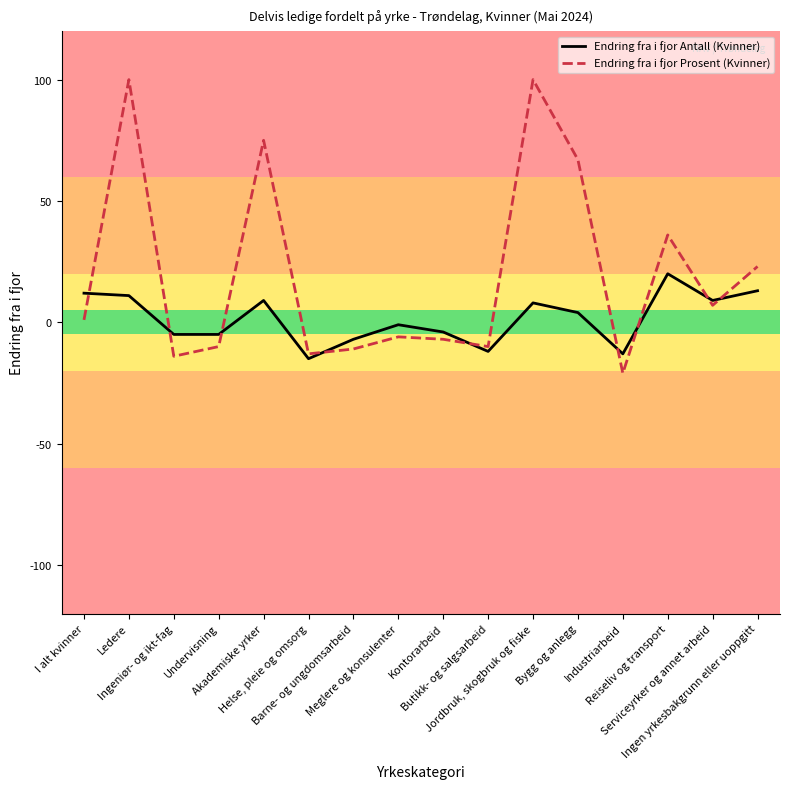

What is the lowest value of the Endring fra i fjor Prosent (Kvinner) series?

-21